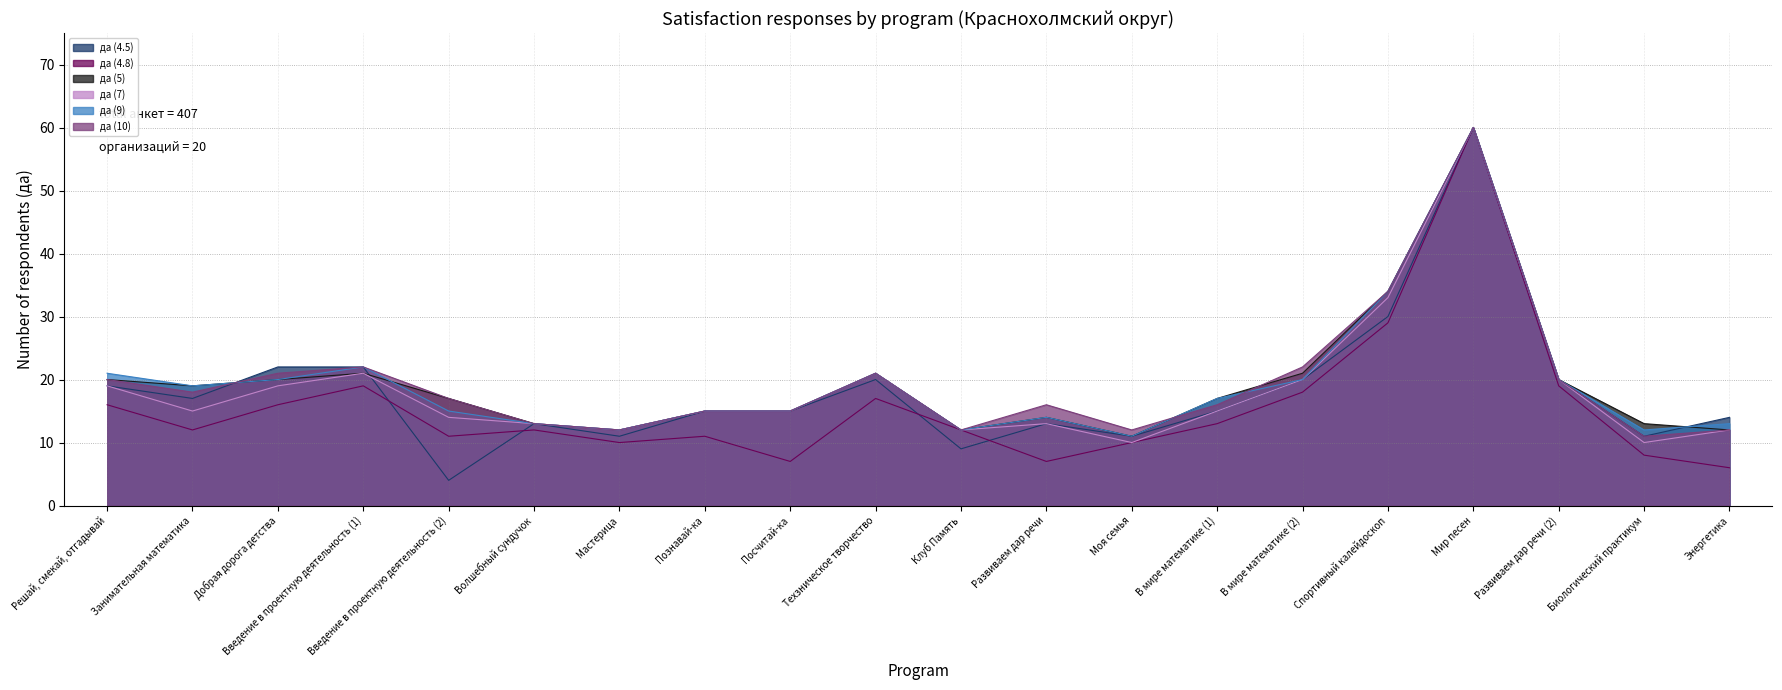

At В мире математике (2), list the series in order from largest to smallest.

да (10), да (5), да (4.5), да (7), да (9), да (4.8)